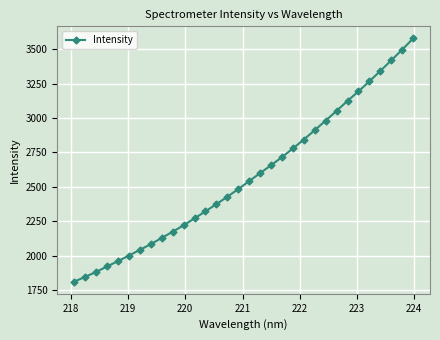

What is the difference between the maximum and minimum values?

1767.8